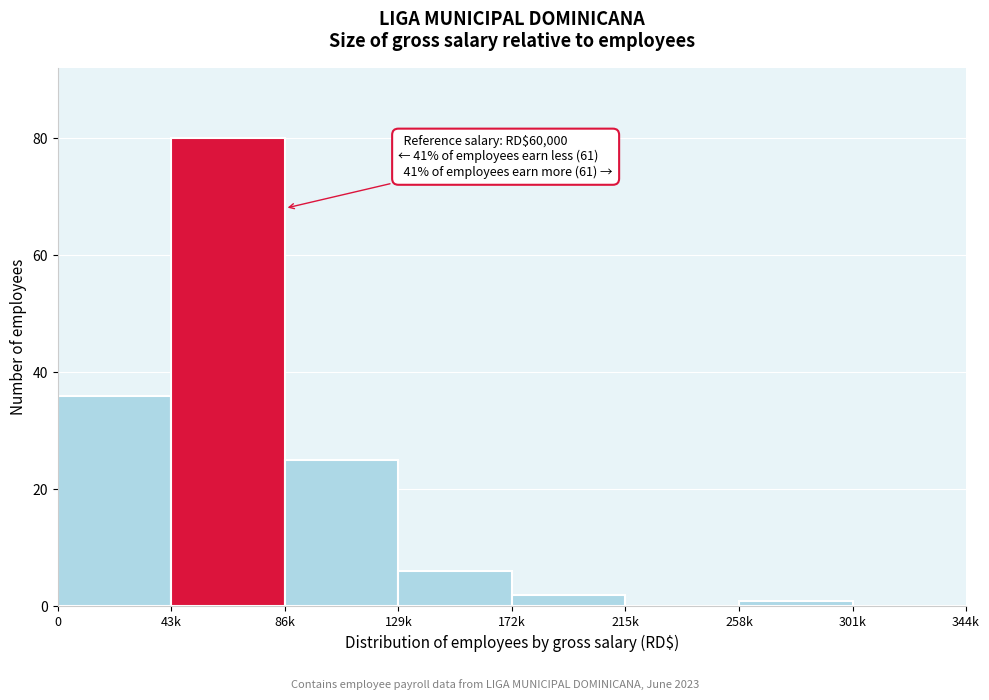

Reading left to right, list all the values displayed in this chart.

0=36	43k=80	86k=25	129k=6	172k=2	215k=0	258k=1	301k=0